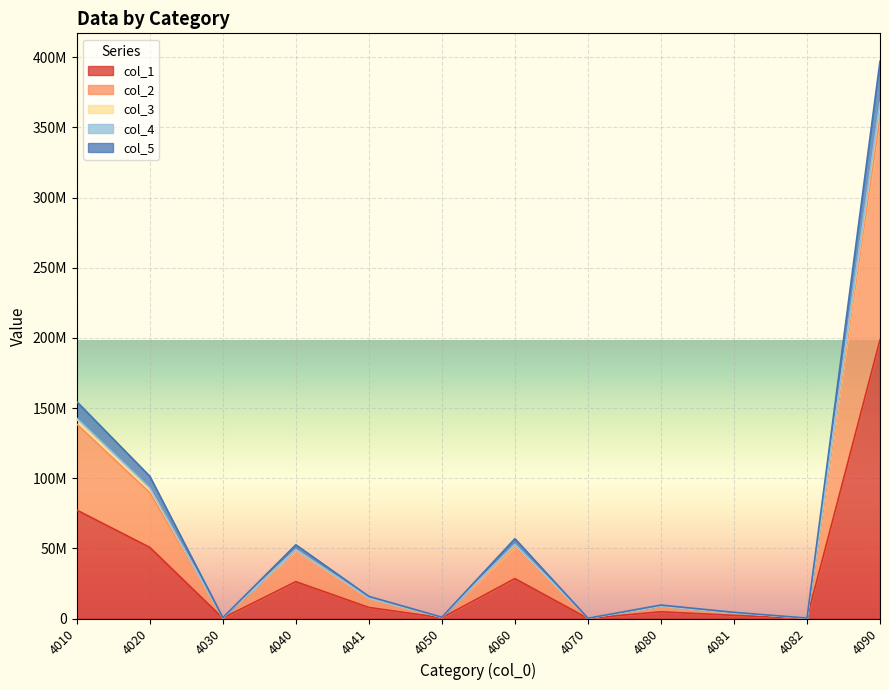

How many interior local peaks does the col_5 series have?

3